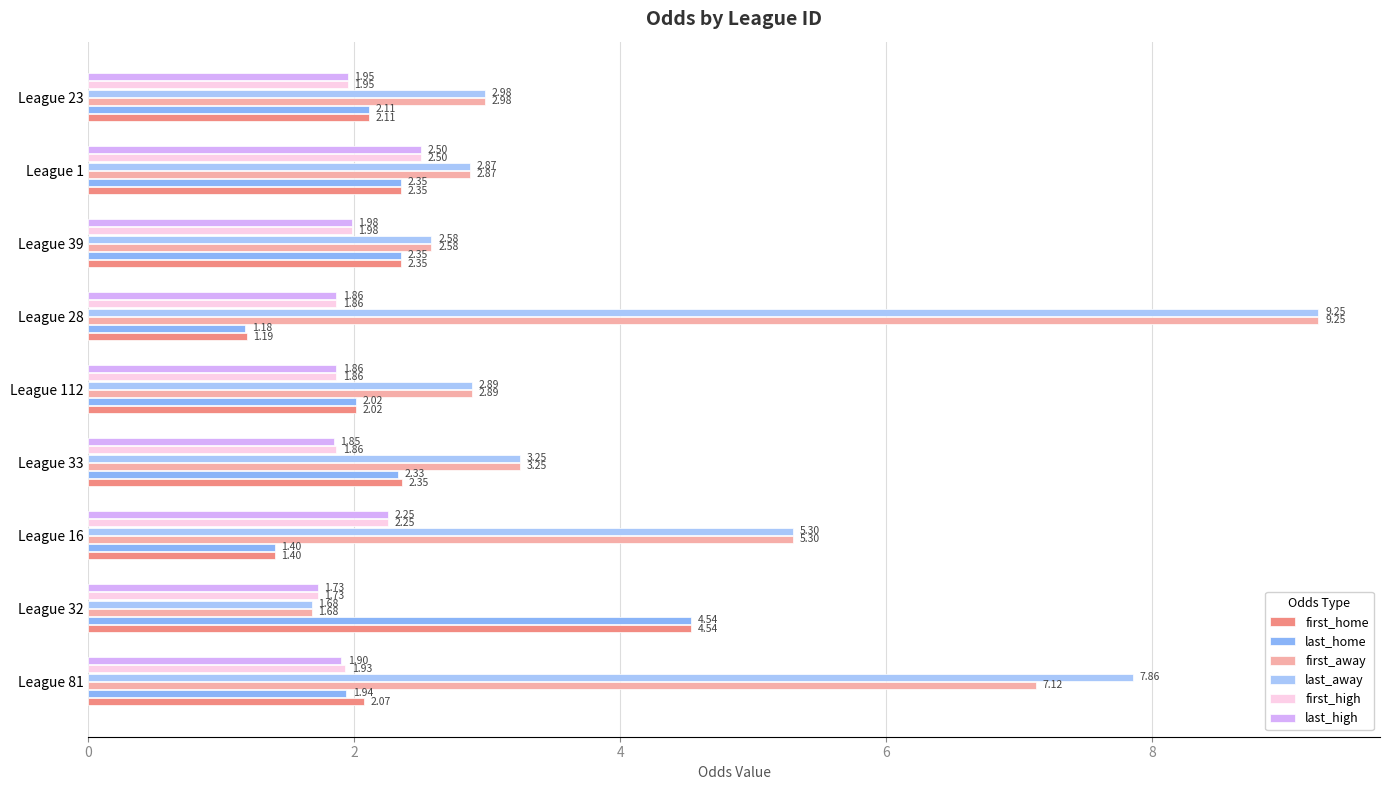

Count the number of categories in the chart.

9